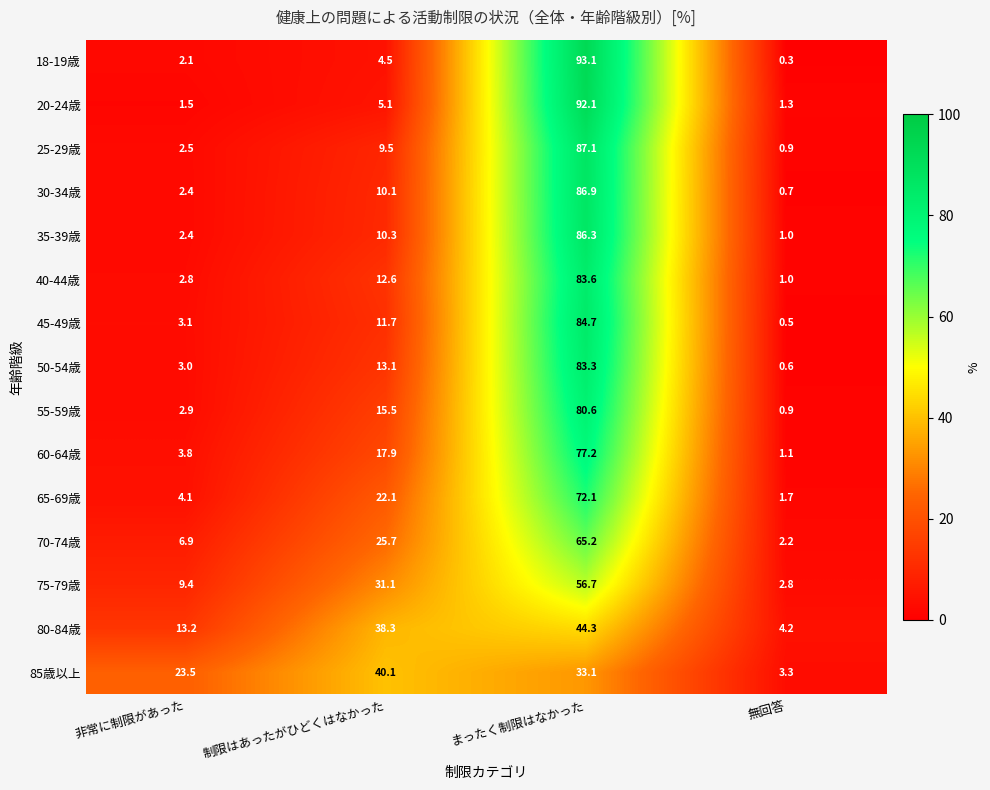

Rank the series at 制限はあったがひどくはなかった from lowest to highest value.

18-19歳, 20-24歳, 25-29歳, 30-34歳, 35-39歳, 45-49歳, 40-44歳, 50-54歳, 55-59歳, 60-64歳, 65-69歳, 70-74歳, 75-79歳, 80-84歳, 85歳以上